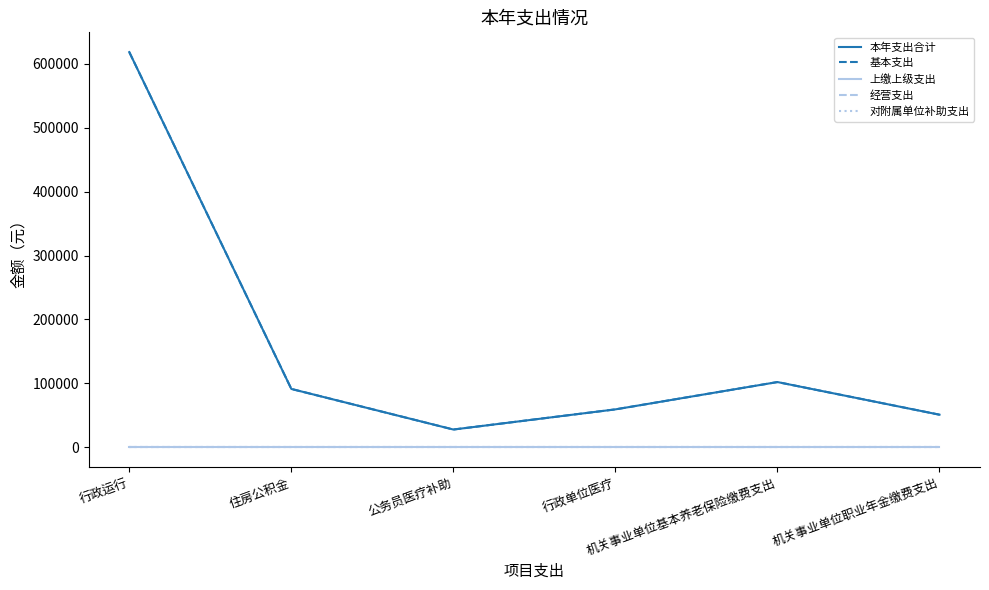

Does the chart display data point markers on the line(s)?

No